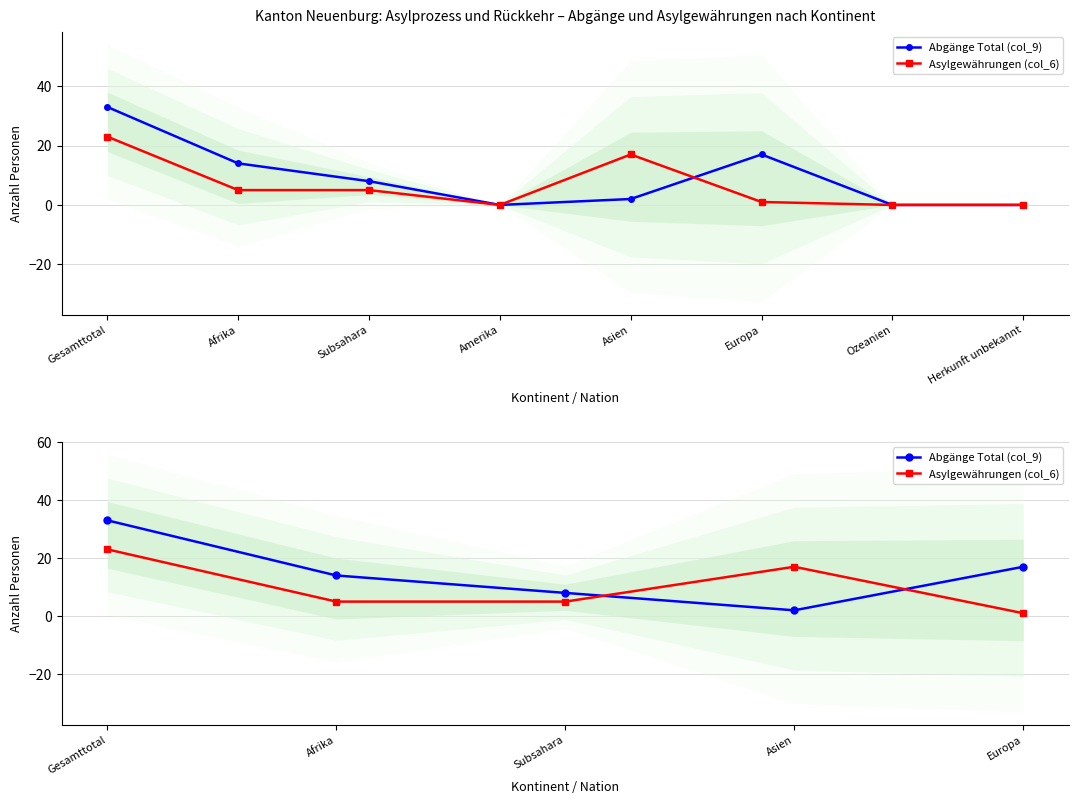

At how many categories does at least one series exceed 1?

5